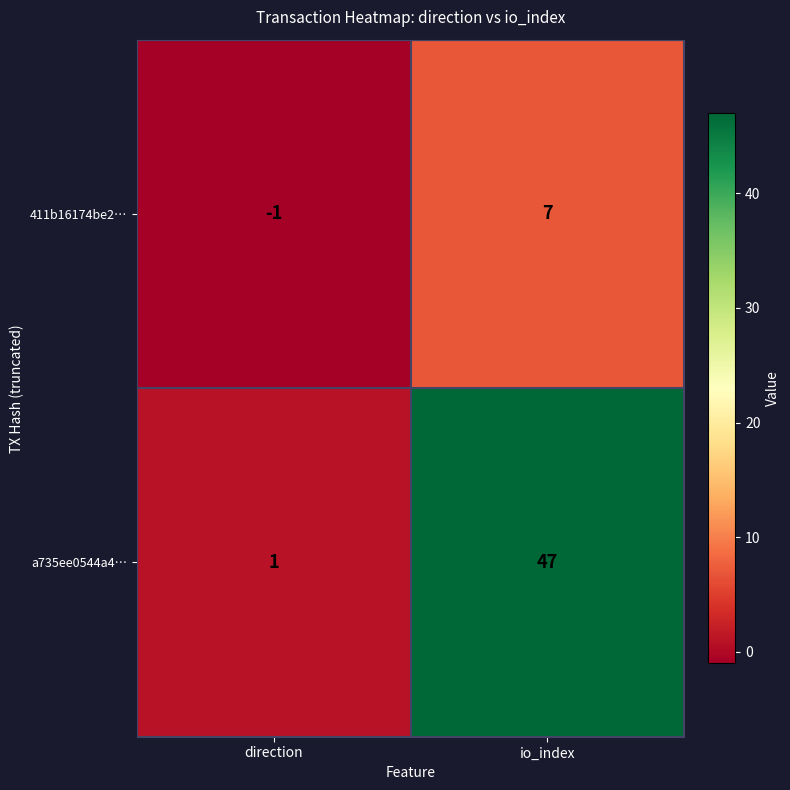

The value of 411b16174be2… at direction is 0. True or false?

False